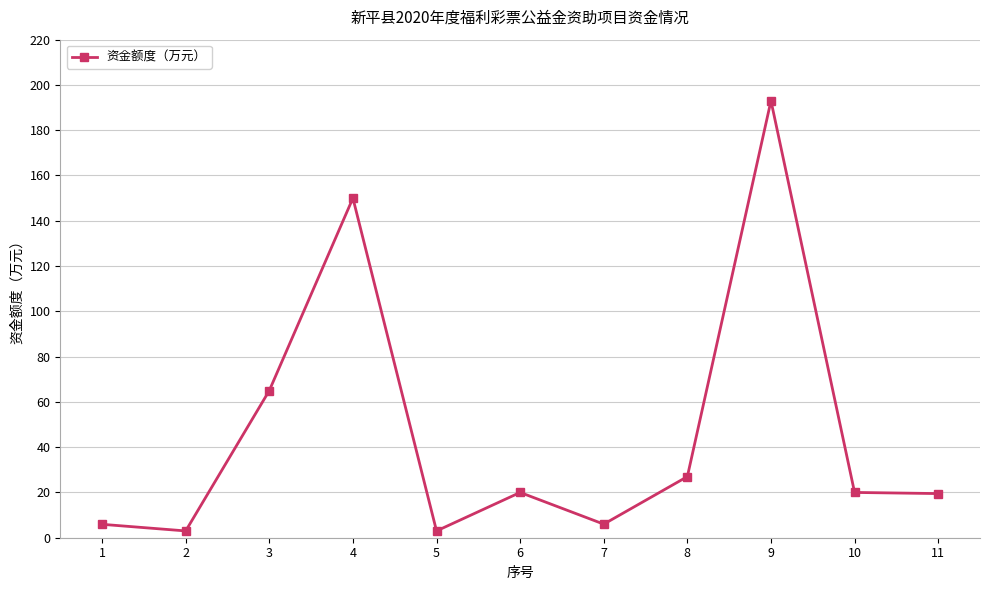

At which category does the chart reach its peak across all series?

9